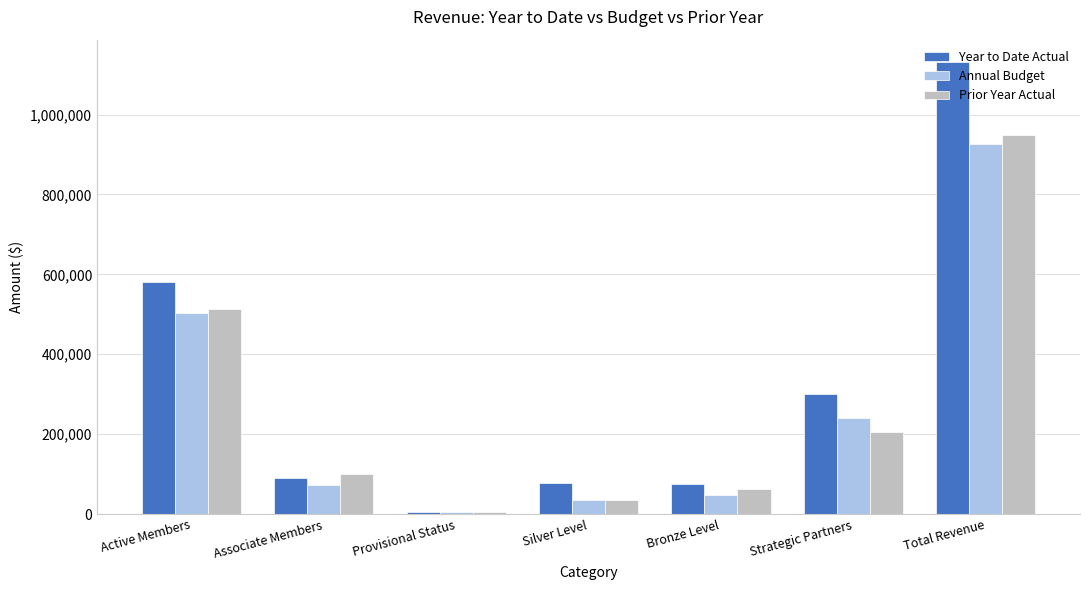

Which category has the highest value in the Year to Date Actual series?

Total Revenue